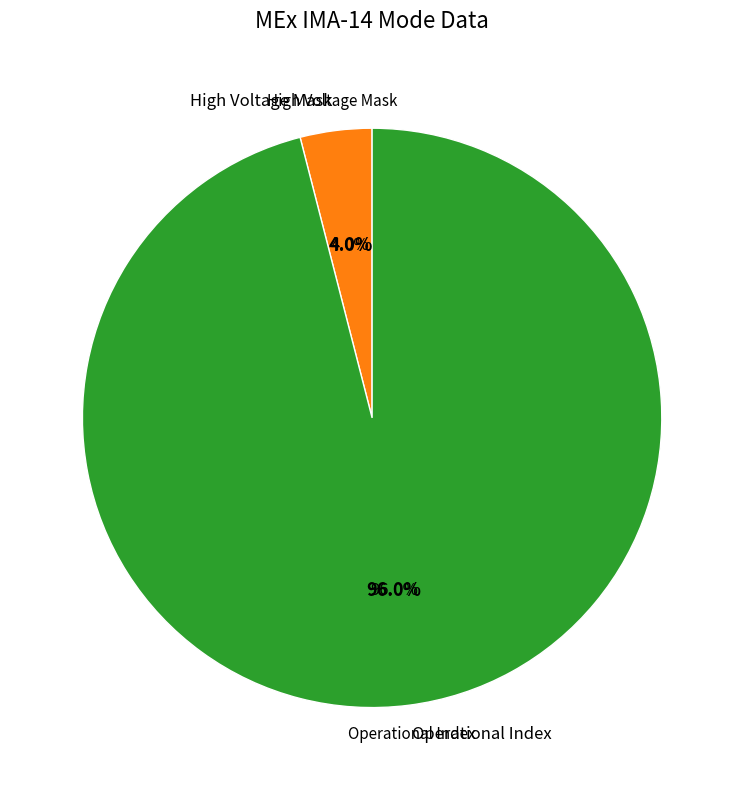

Is it true that Solar Wind Start Index is 0% of the pie?

True